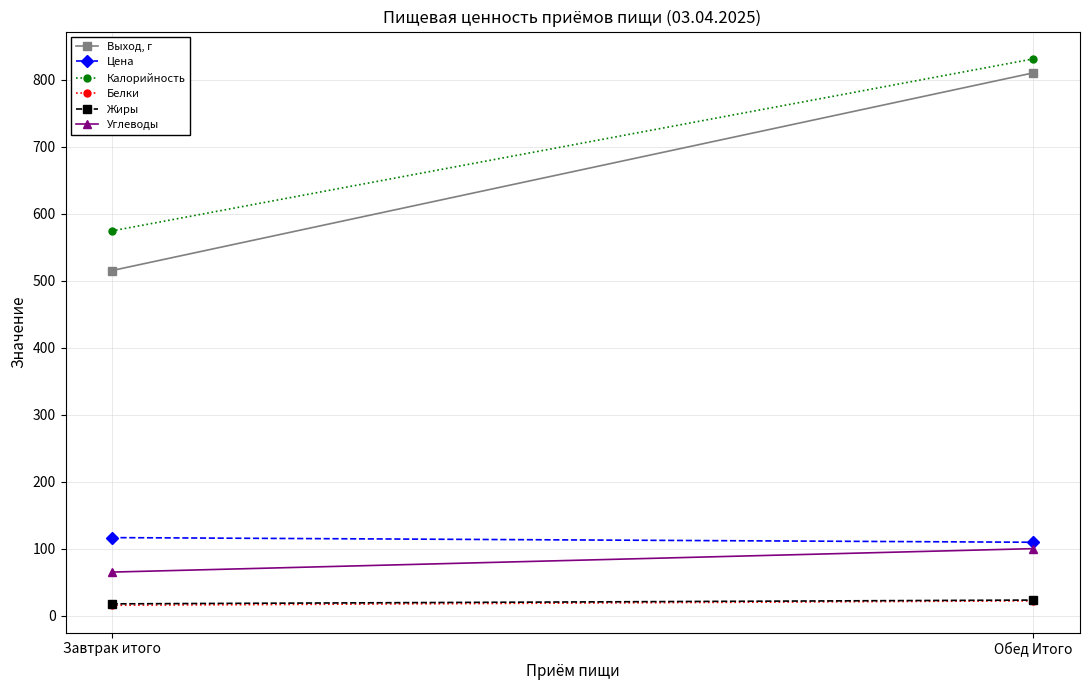

What is the difference between the maximum and minimum values in the Углеводы series?

35.0